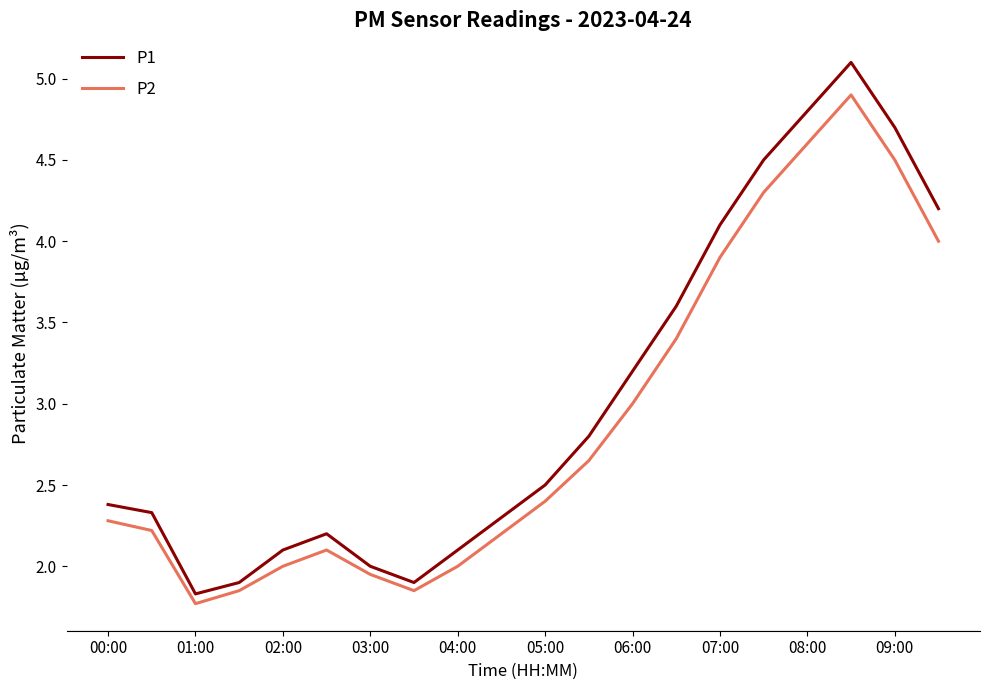

List the series in order of their peak value, highest first.

P1, P2